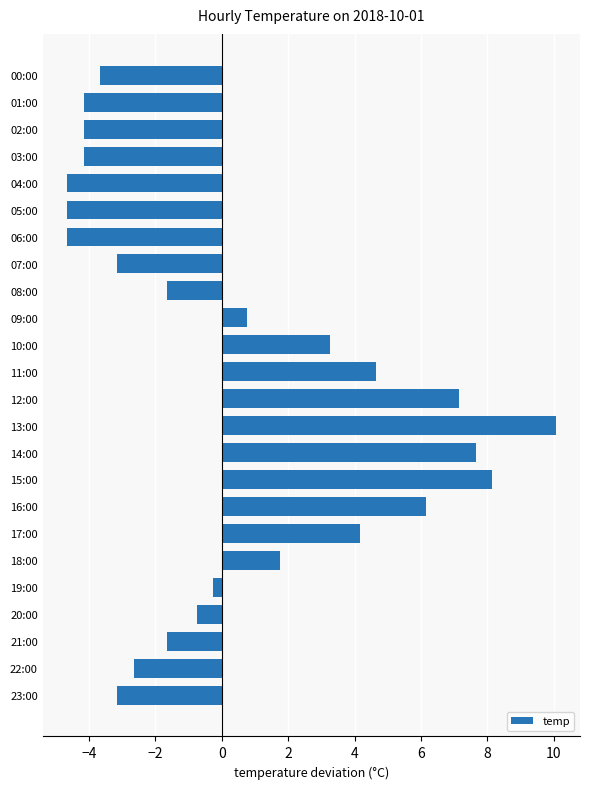

True or false: the data shows -3.0 at 04:00.

False